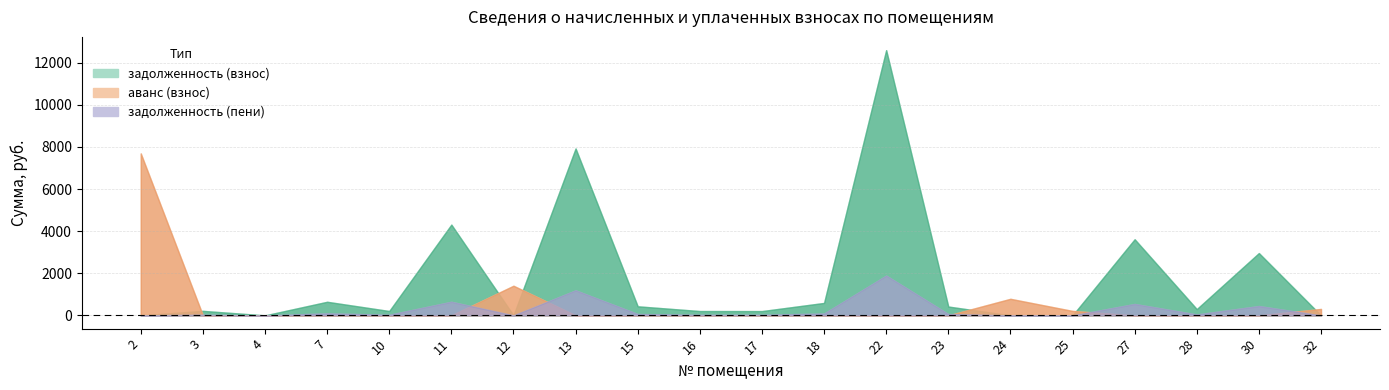

Is it true that задолженность (пени) equals 0.0 at 4?

True